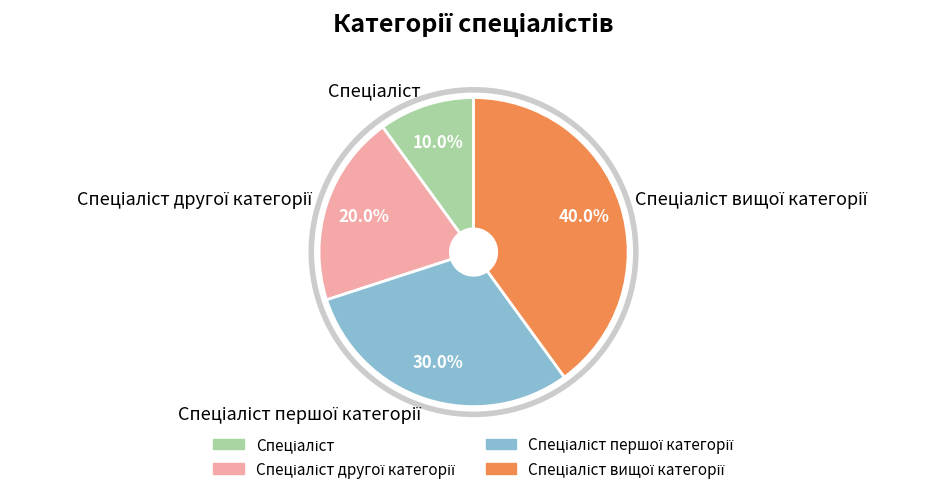

Does any single category account for the majority?

No